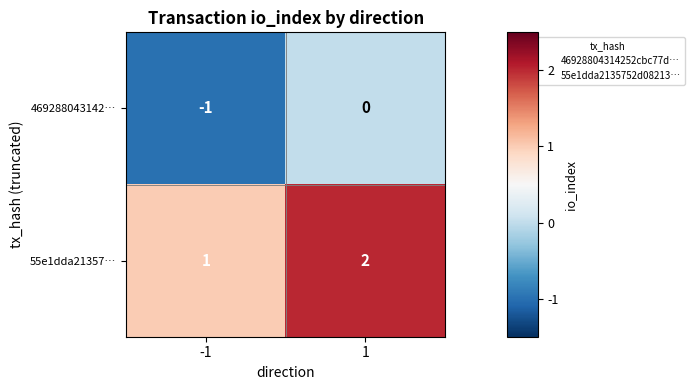

List the series in order of their peak value, highest first.

55e1dda21357…, 469288043142…